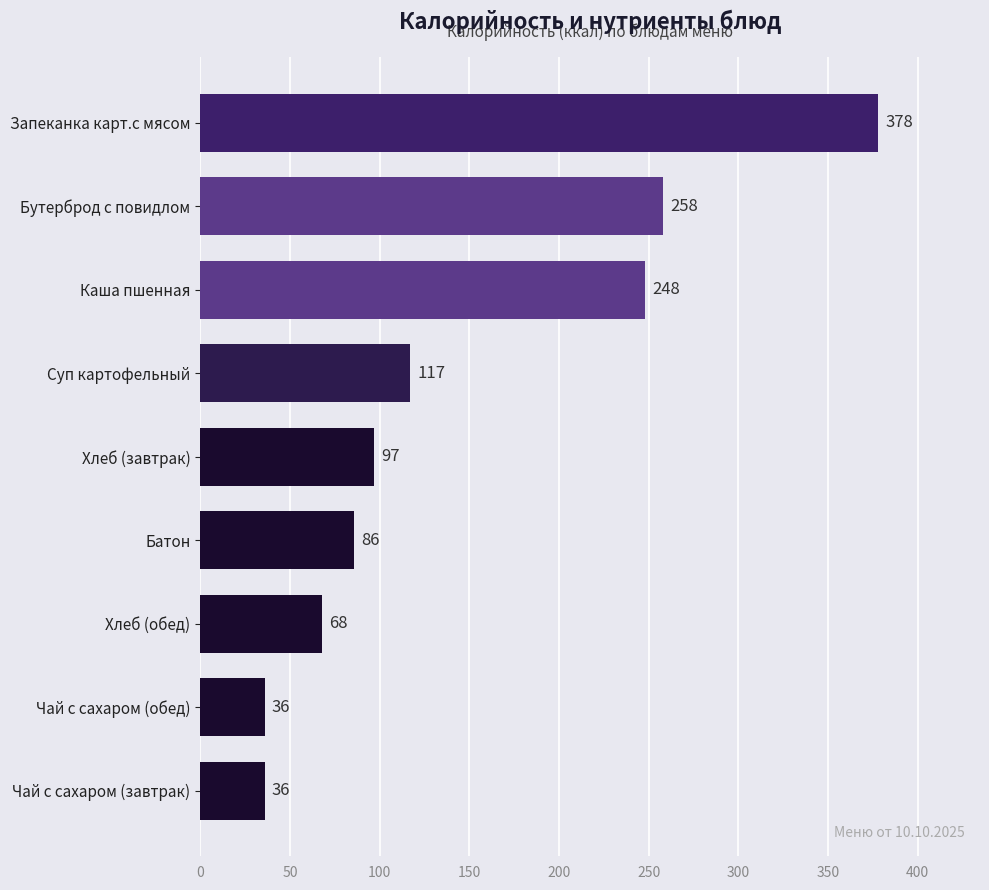

At which label is the value closest to 207?

Каша пшенная